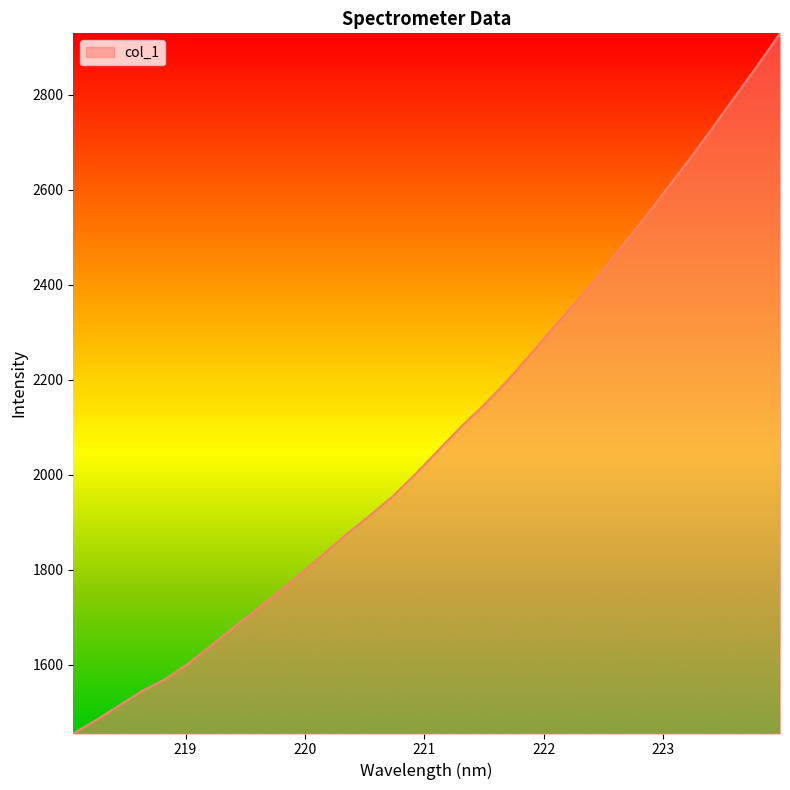

What is the smallest value displayed?

1455.1